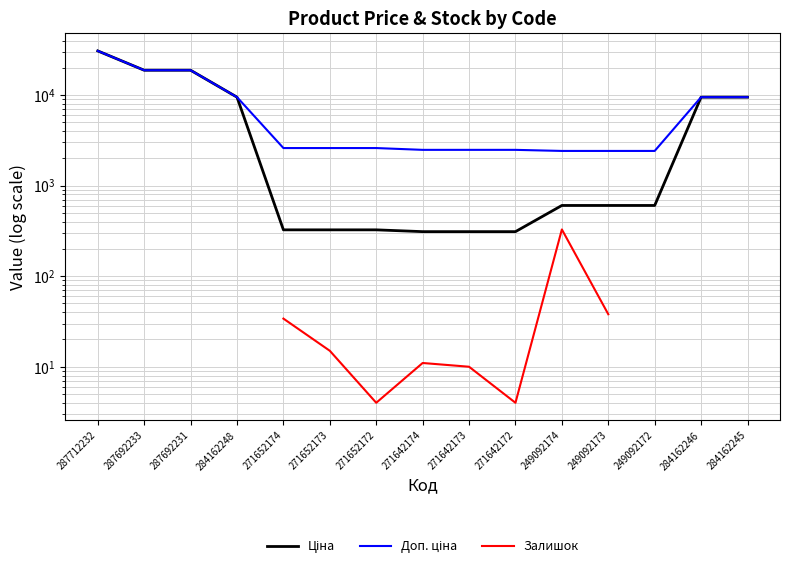

What is the value of the Ціна point at the 12th from the left?

603.7